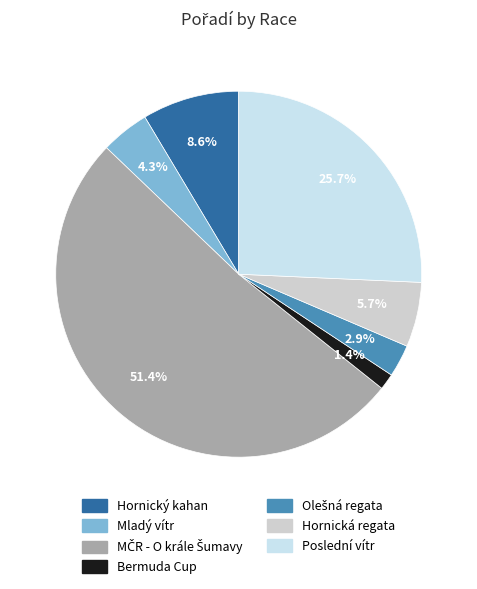

Is it true that Olešná regata is 3% of the pie?

True